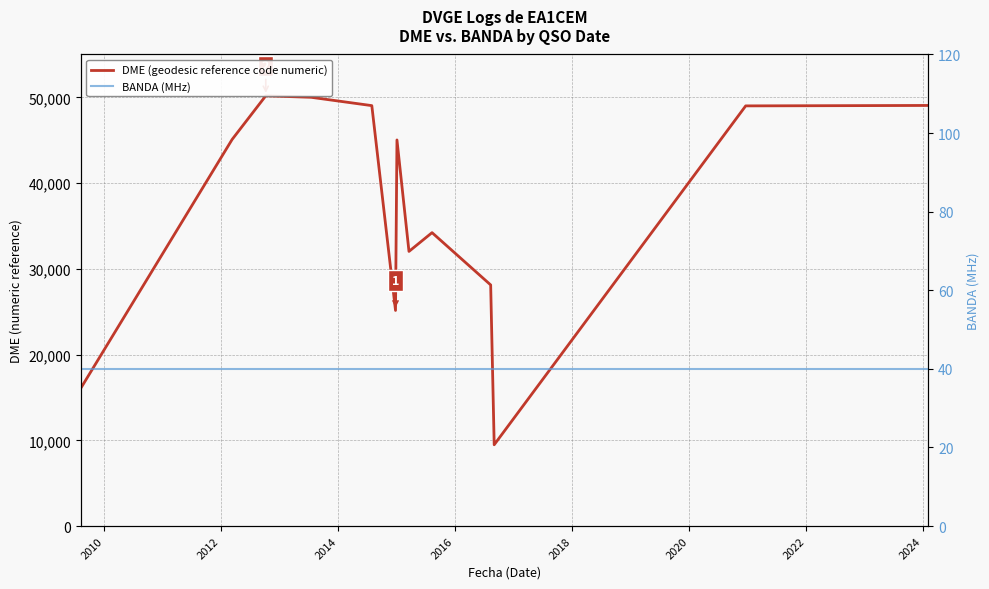

How many series are shown in this chart?

2